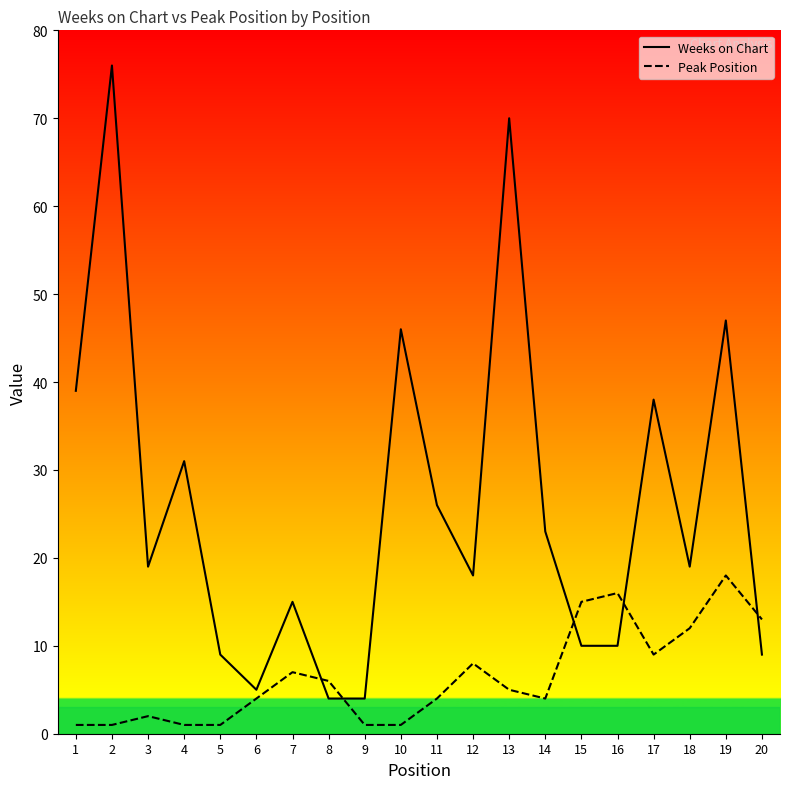

How many data points in Weeks on Chart are less than 19?

9